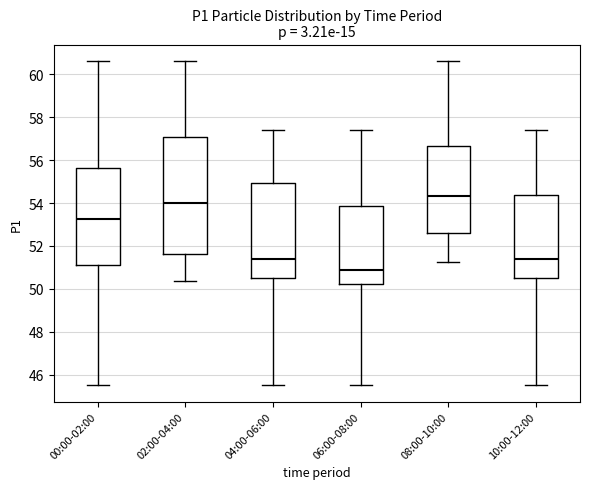

Reading left to right, transcribe this box plot: for each box, give where its median line is, the range the box spans, and where its two whiskers end, as read against the y-axis. The values are not printed on the chart, so give them approximately, as read against the axis.

00:00-02:00: median 53.2, box 51.2 to 55.6, whiskers 45.6 to 60.6
02:00-04:00: median 54.0, box 51.6 to 57.0, whiskers 50.4 to 60.6
04:00-06:00: median 51.4, box 50.6 to 55.0, whiskers 45.6 to 57.4
06:00-08:00: median 51.0, box 50.2 to 53.8, whiskers 45.6 to 57.4
08:00-10:00: median 54.4, box 52.6 to 56.6, whiskers 51.2 to 60.6
10:00-12:00: median 51.4, box 50.6 to 54.4, whiskers 45.6 to 57.4